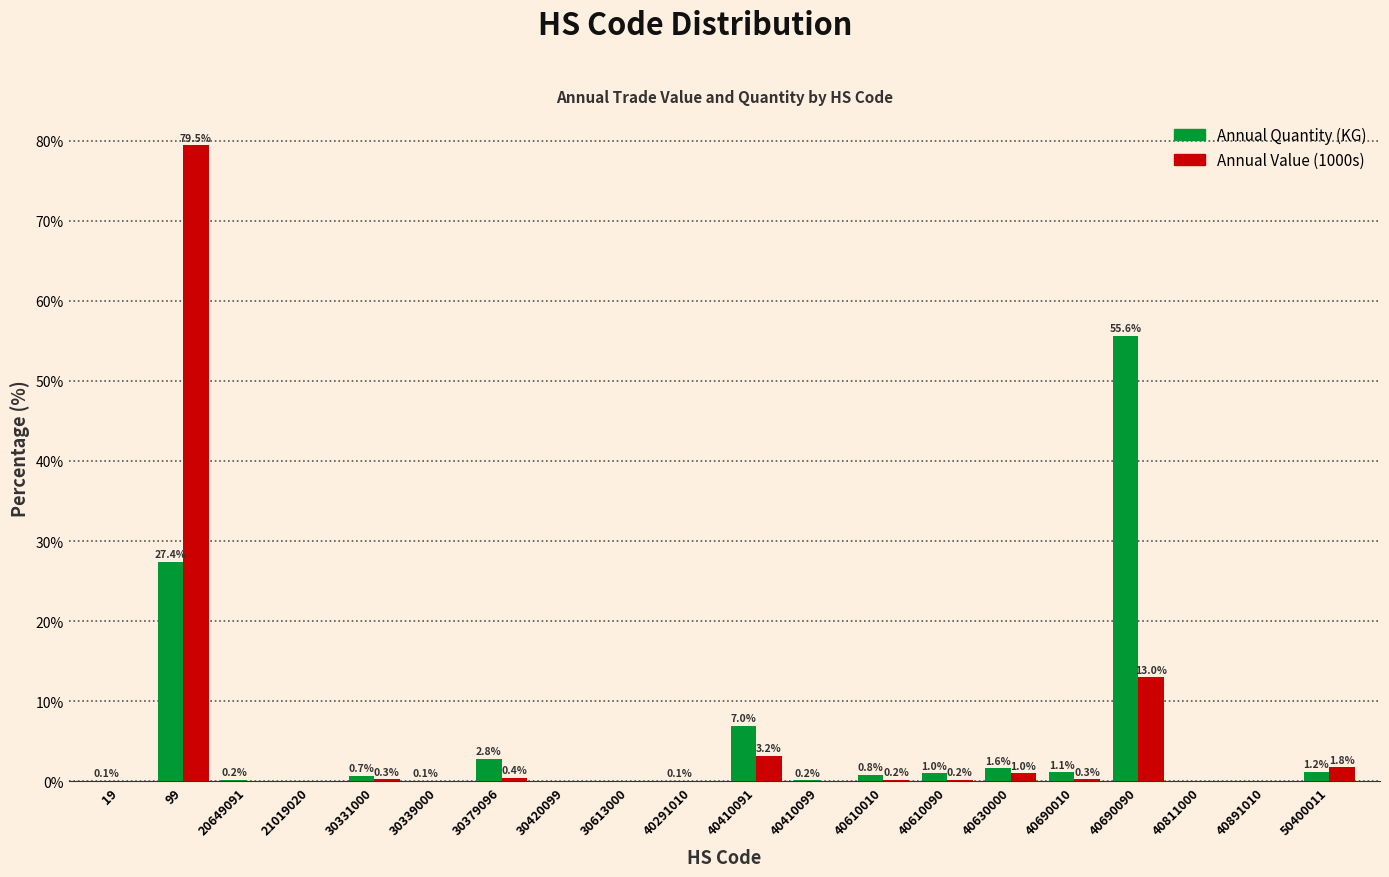

What is the sum of the Annual Value (1000s) values at 99 and 40291010?

79.5